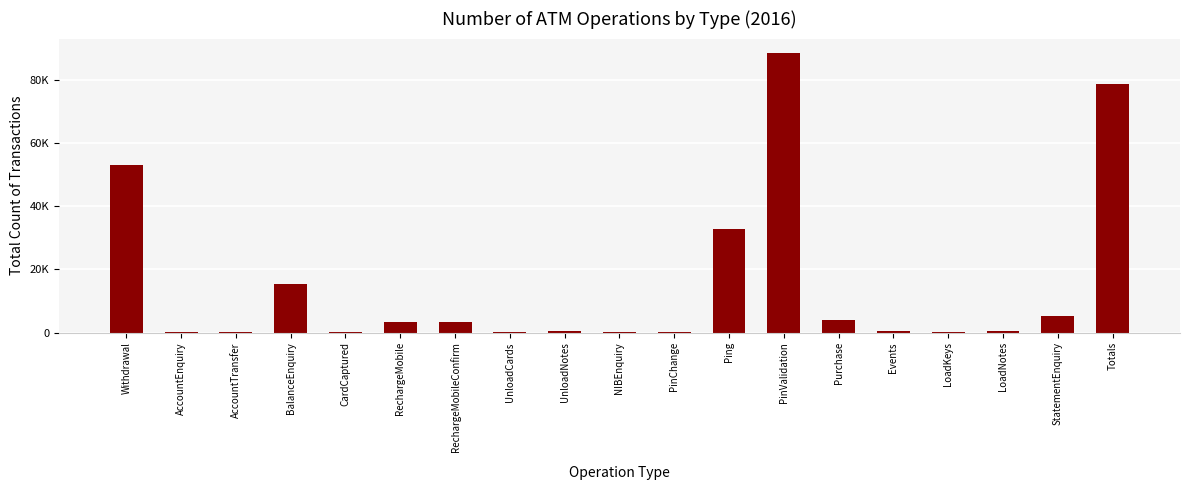

What is the greatest value displayed?

88617